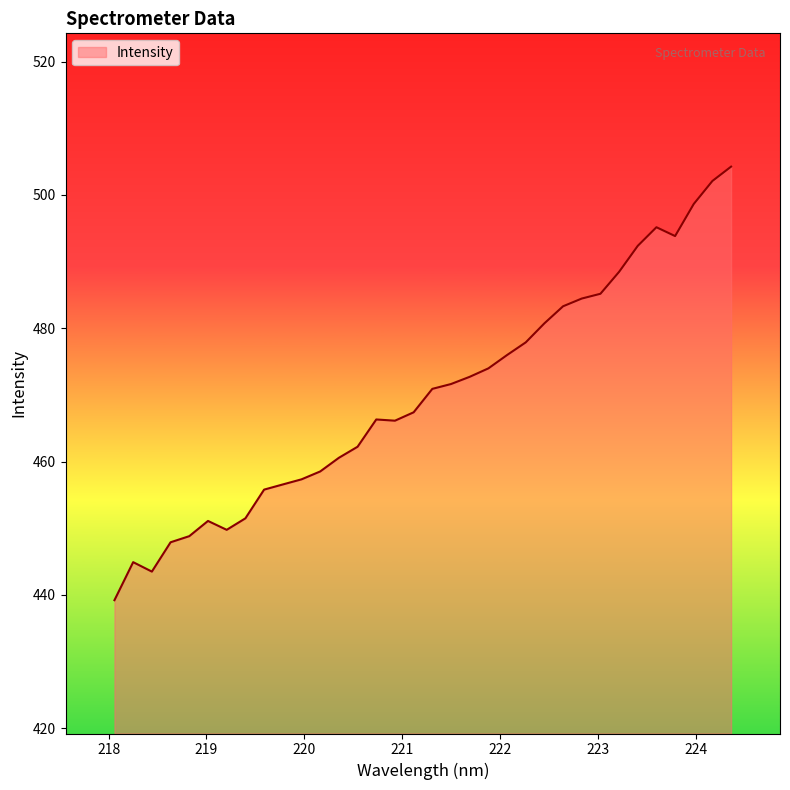

What is the maximum value shown in the chart?

504.2